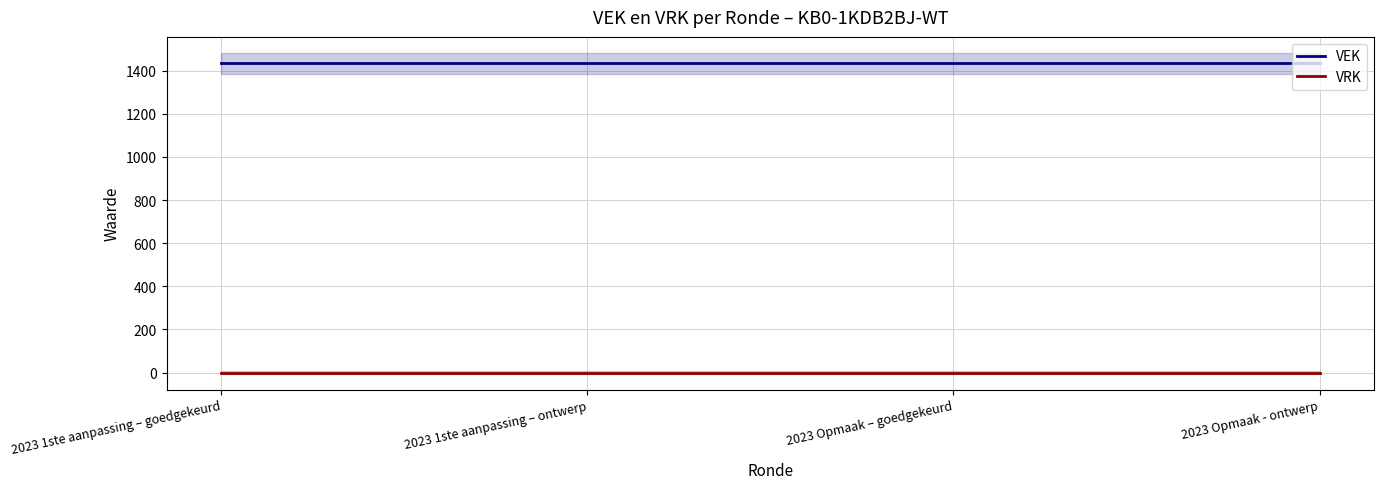

What is the total value across all series at 2023 Opmaak - ontwerp?

1434